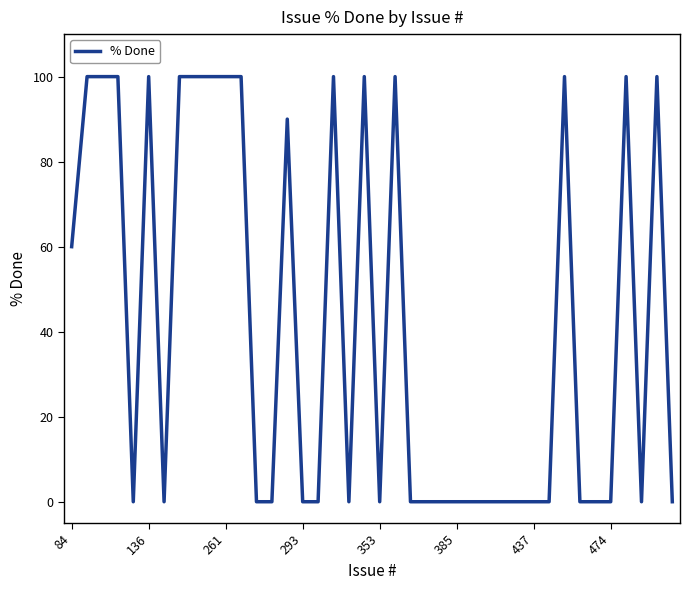

What is the average value?

41